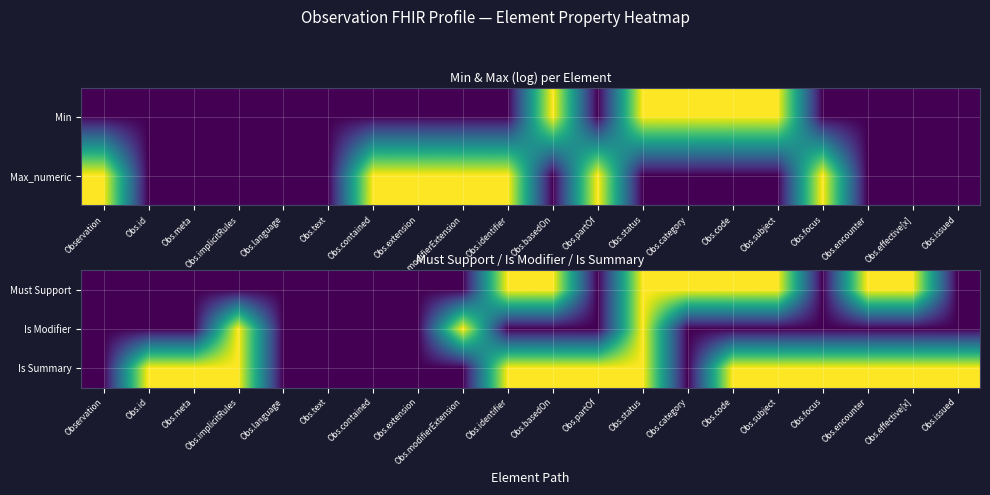

Count the Must Support values in the range 0 to 1.

20